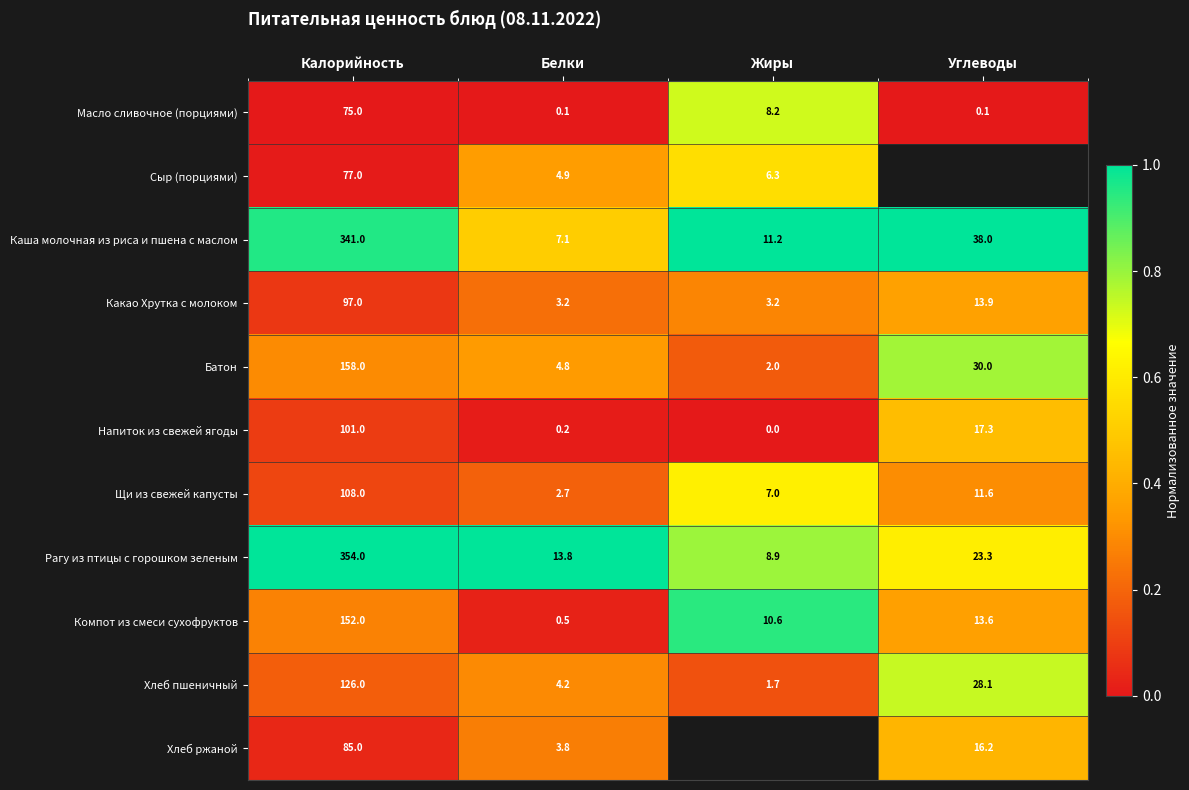

At which label does Каша молочная из риса и пшена с маслом reach its minimum?

Белки